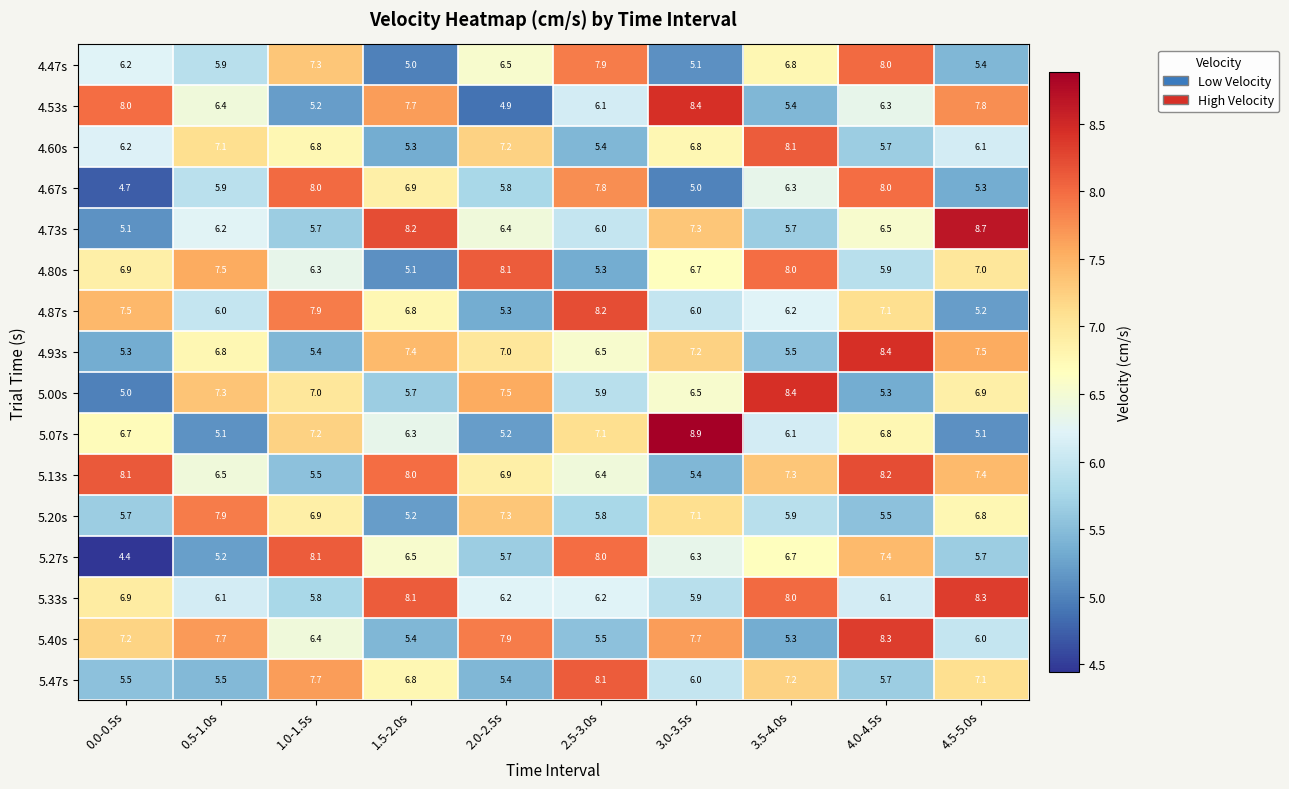

Rank the categories by 4.47s value from lowest to highest.

1.5-2.0s, 3.0-3.5s, 4.5-5.0s, 0.5-1.0s, 0.0-0.5s, 2.0-2.5s, 3.5-4.0s, 1.0-1.5s, 2.5-3.0s, 4.0-4.5s